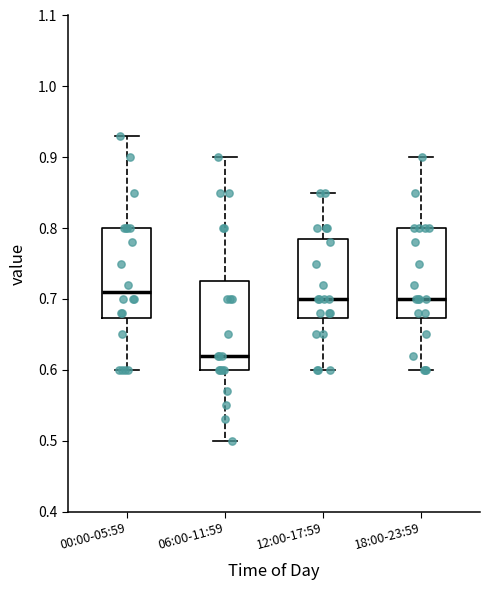

Which box's median line is the lowest?

06:00-11:59